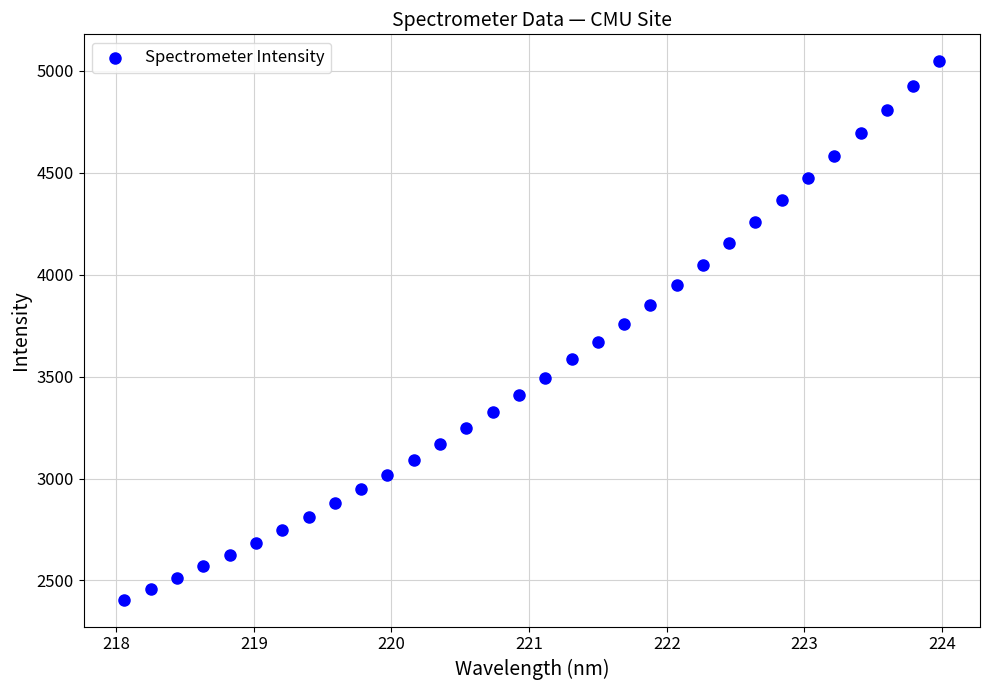

What is the range of X values (max minus min)?

5.9